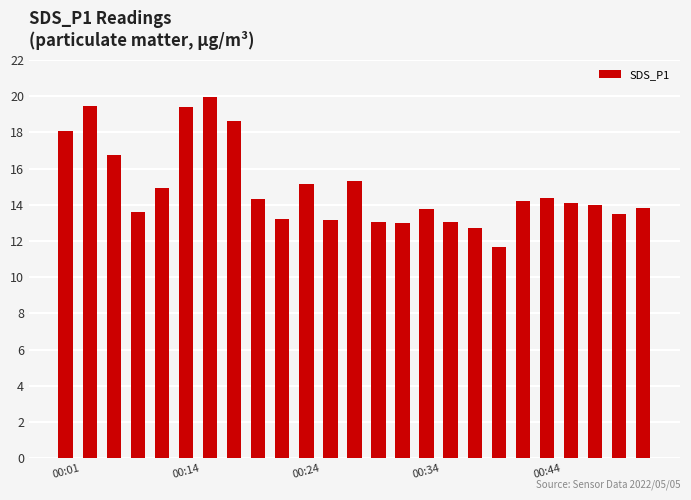

How many categories are shown in the chart?

25